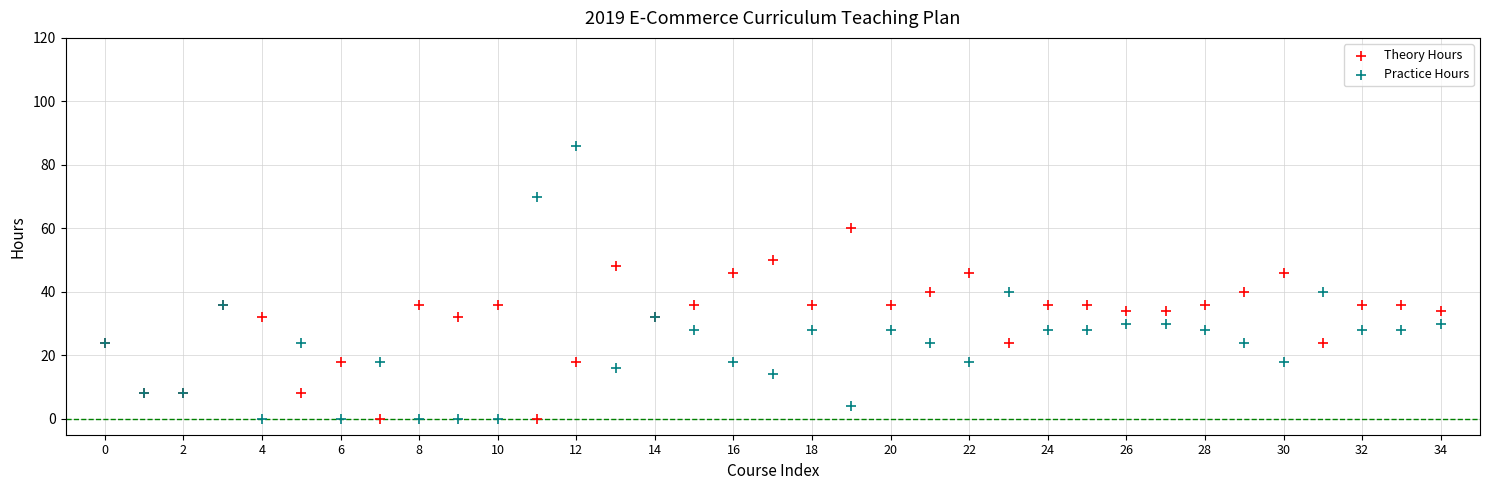

Which series reaches the maximum Y coordinate?

Practice Hours